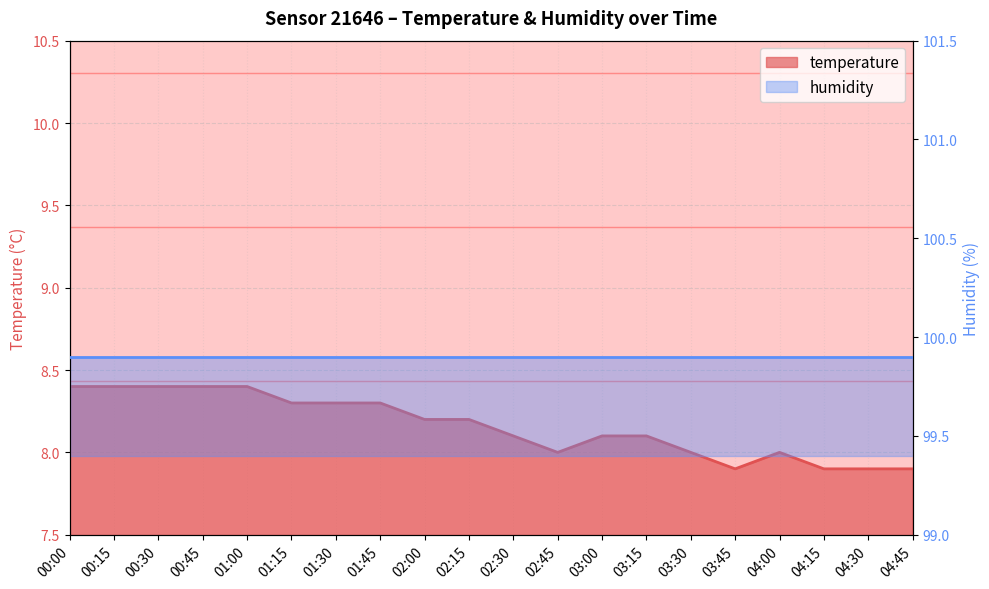

Which label corresponds to the smallest value in the chart?

03:45